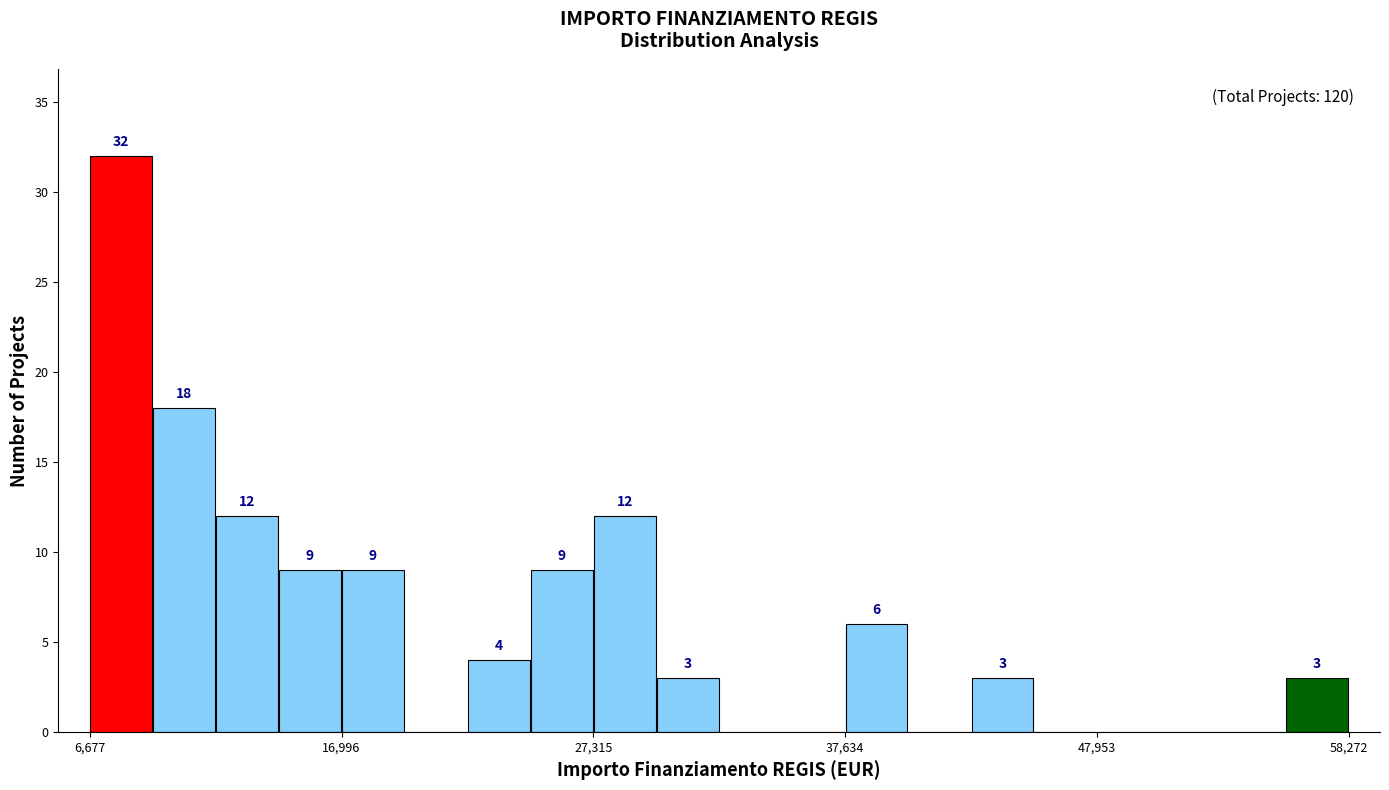

Around what value on the x-axis is the tallest bar? Give the approximate position of its centre, as read against the axis.

8000